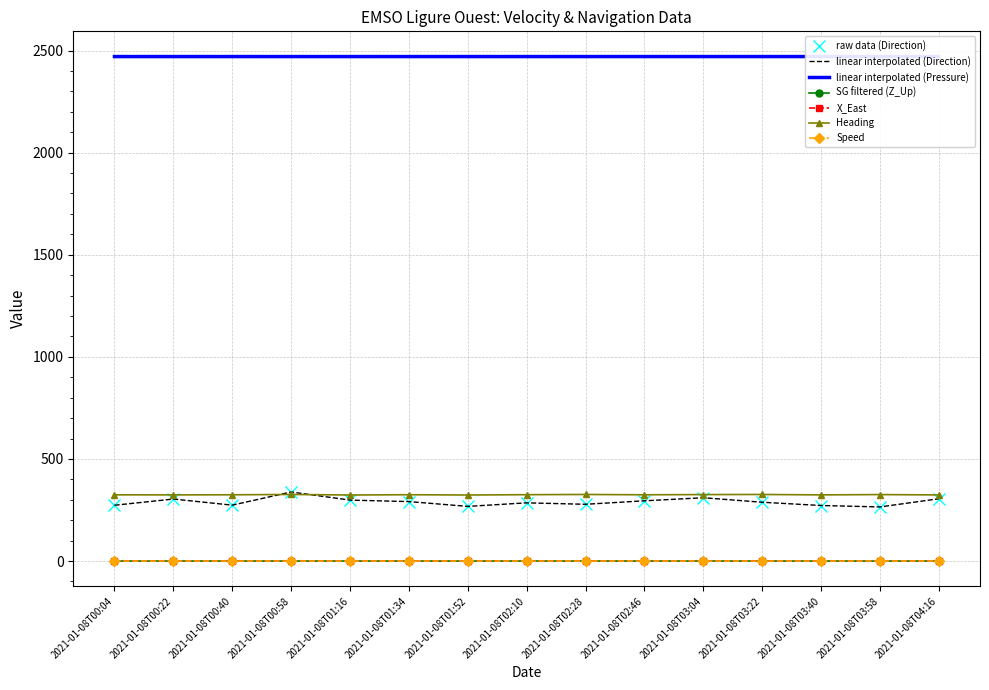

Which series has the widest spread of values?

Direction